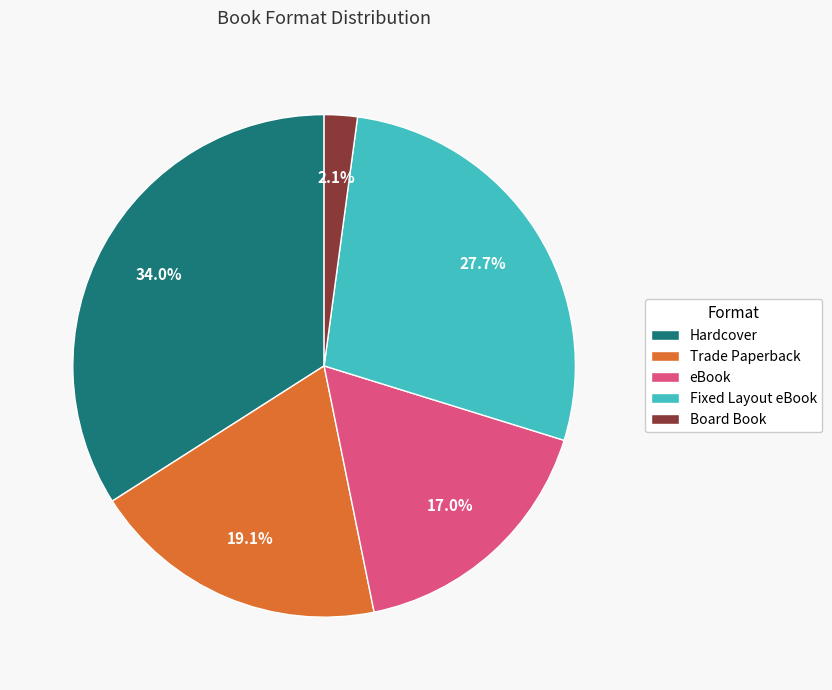

What is the total percentage of Trade Paperback and Fixed Layout eBook?

46.8%